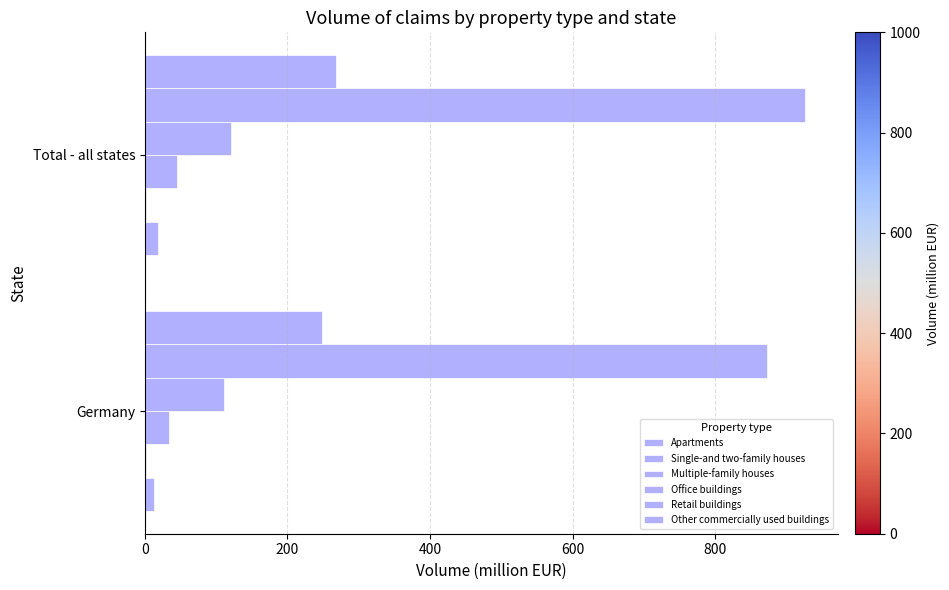

What is the difference between the maximum and minimum values in the Office buildings series?

10.5